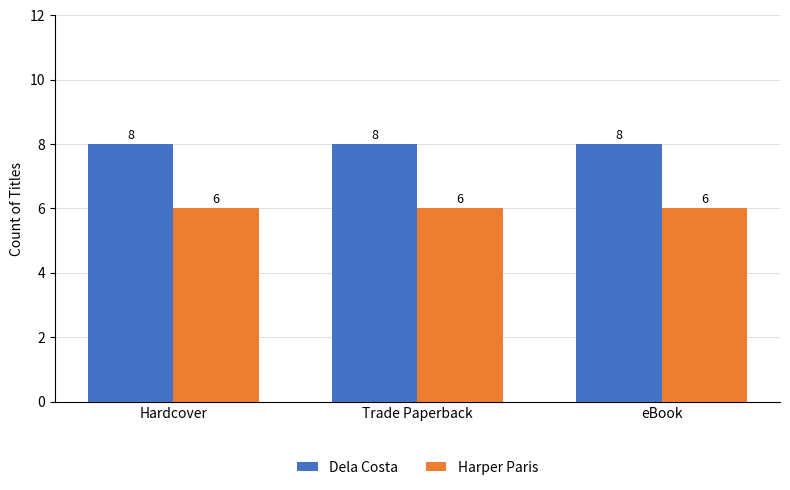

List the series in order of their peak value, highest first.

Dela Costa, Harper Paris